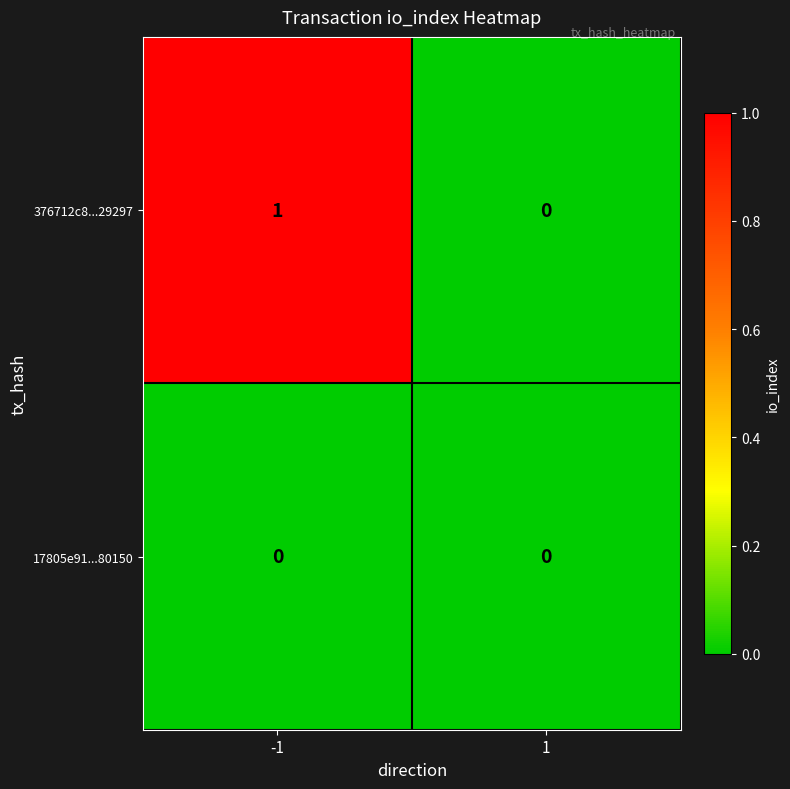

How many series are shown in this chart?

2